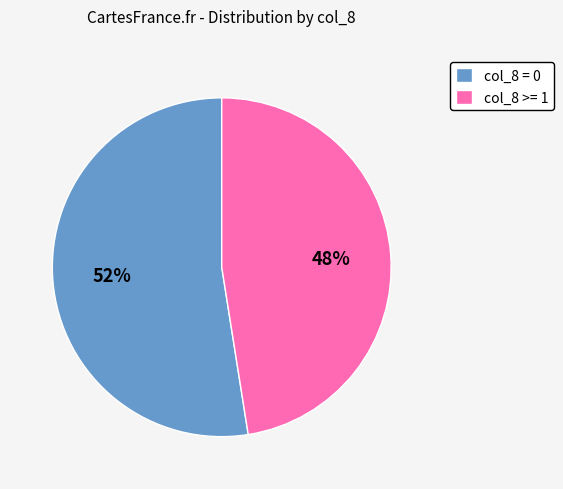

Between col_8 = 0 and col_8 >= 1, which is larger?

col_8 = 0